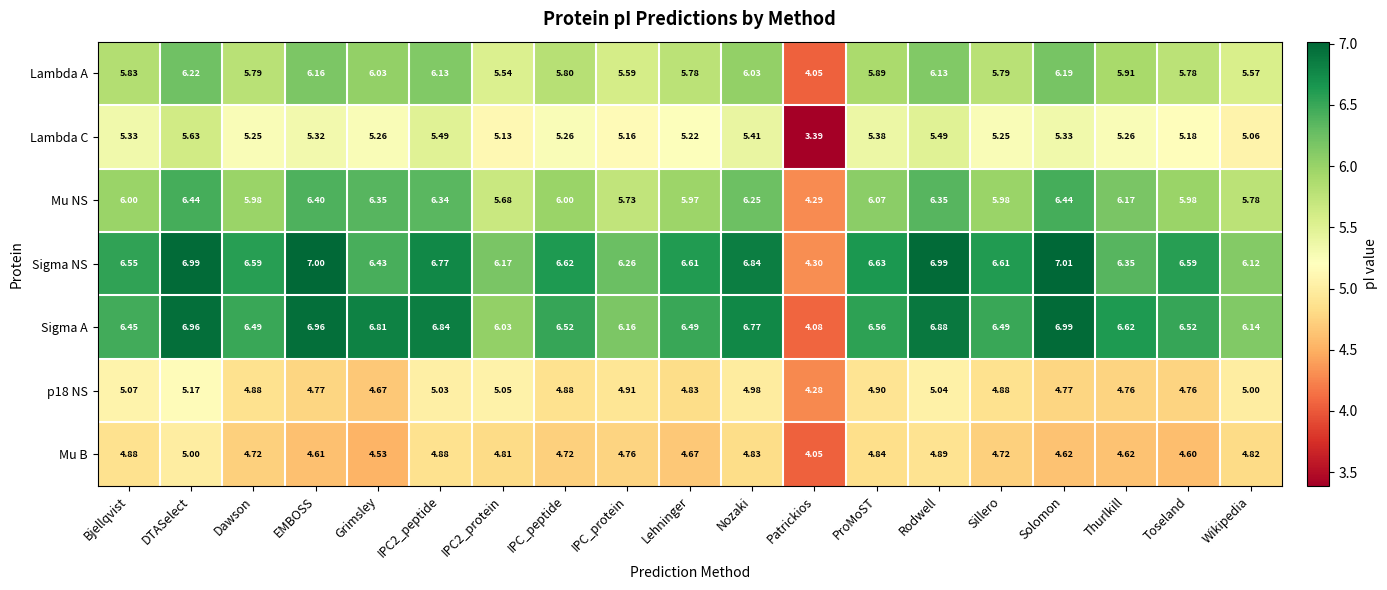

Between DTASelect and EMBOSS, which series saw the biggest shift?

p18 NS